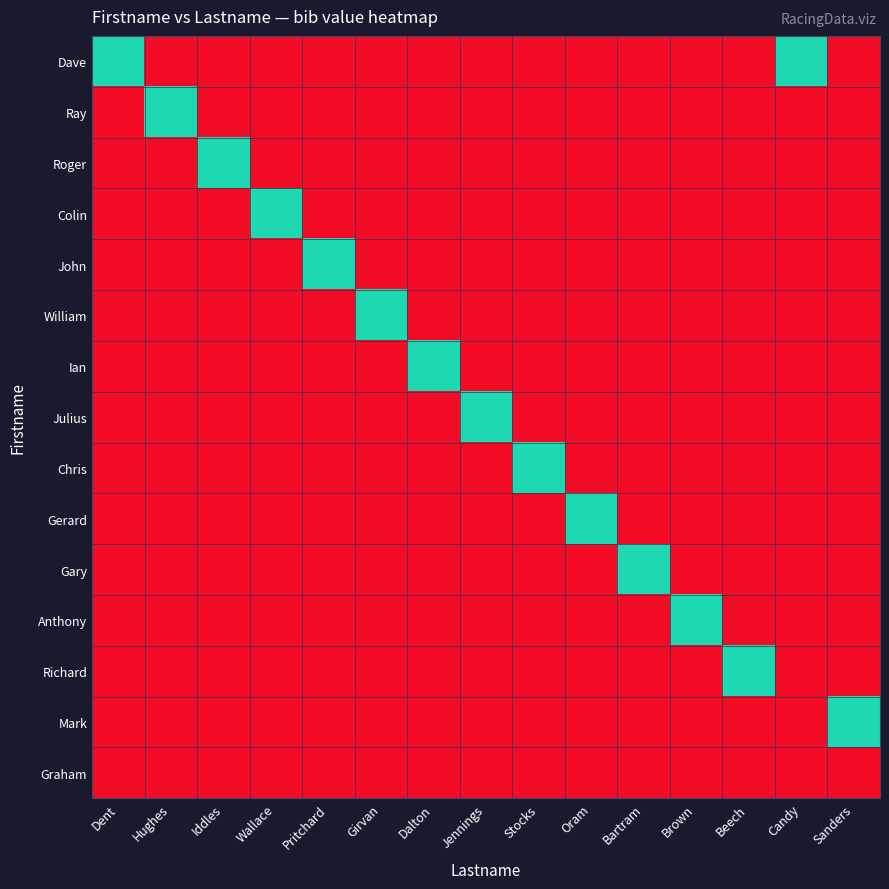

At which category is the sum across all series the highest?

Dent